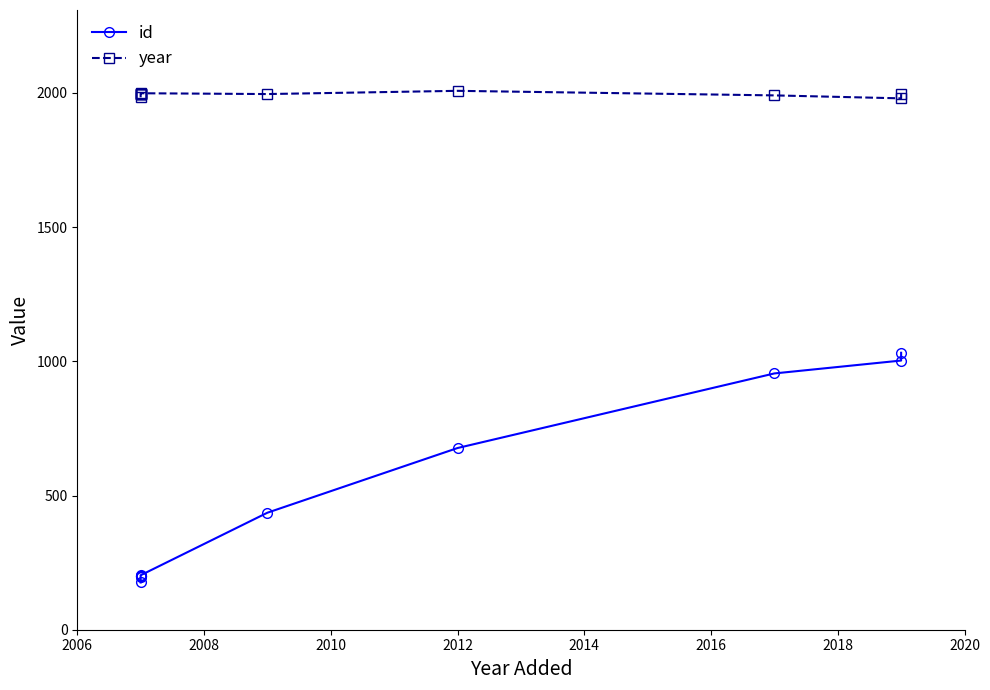

What are all the series names shown in the legend?

id, year